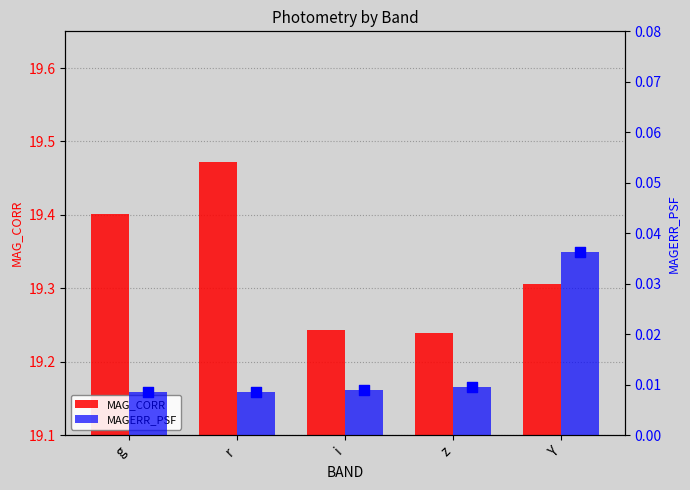

Is the value of MAGERR_PSF at r greater than the value of MAG_CORR at i?

No